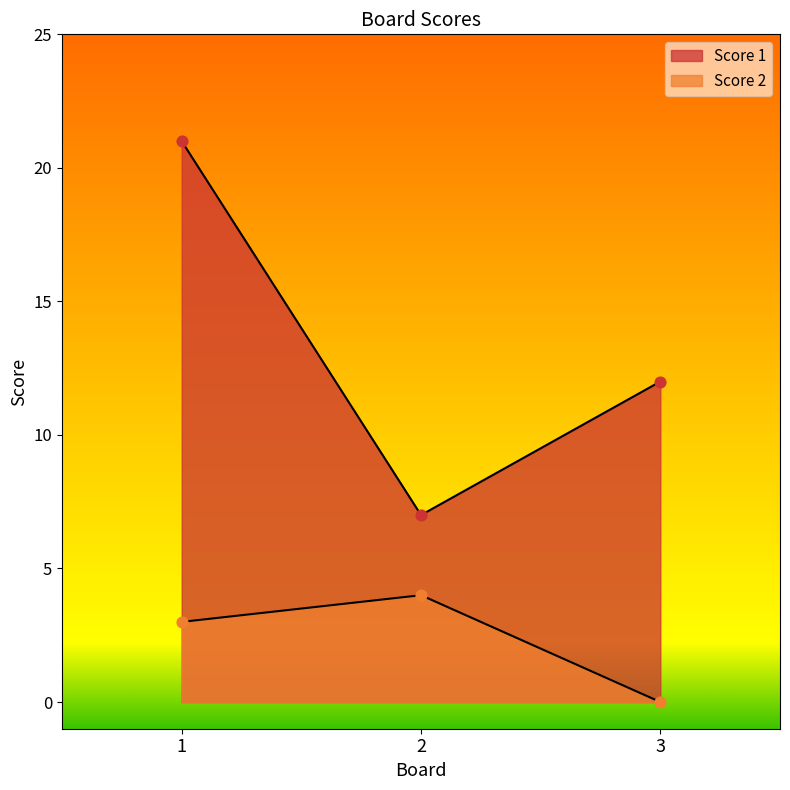

Is the value of Score 2 at 3 greater than the value of Score 1 at 2?

No